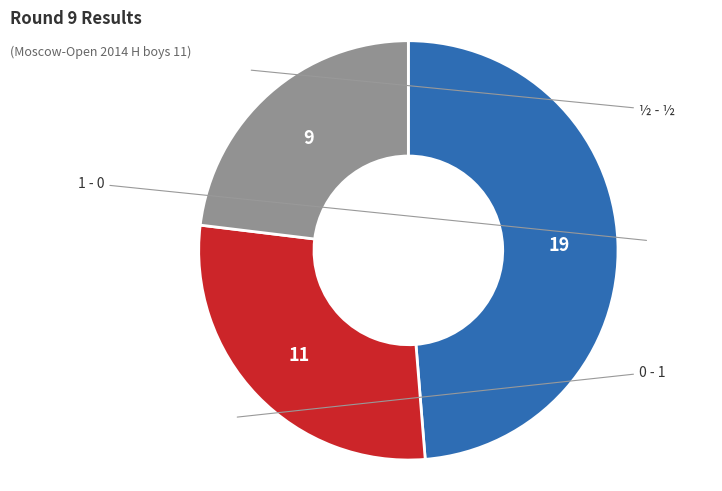

Is there a majority slice in this chart?

No